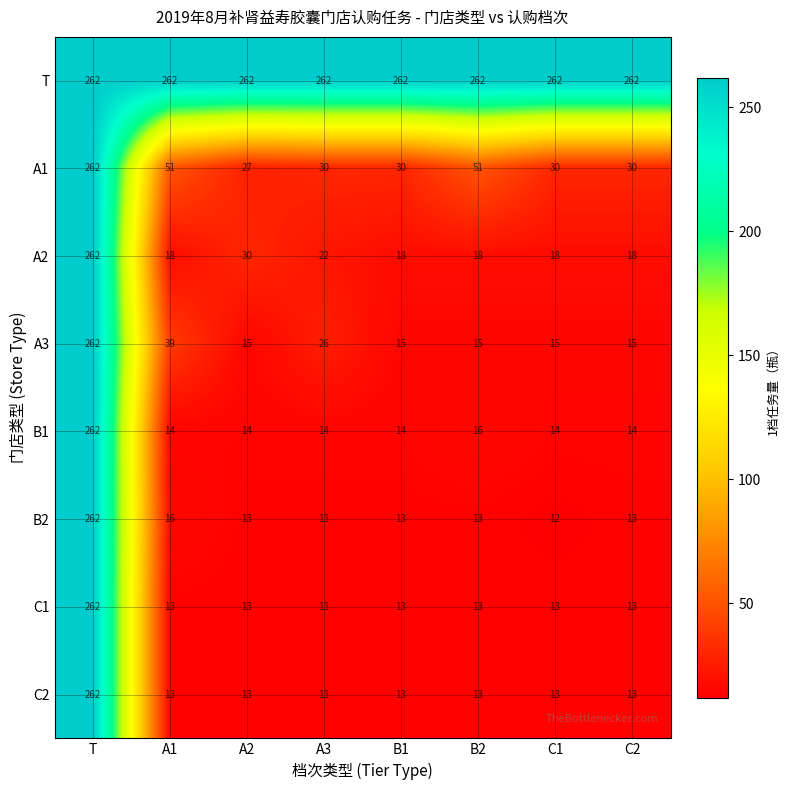

What is the lowest value of the C1 series?

13